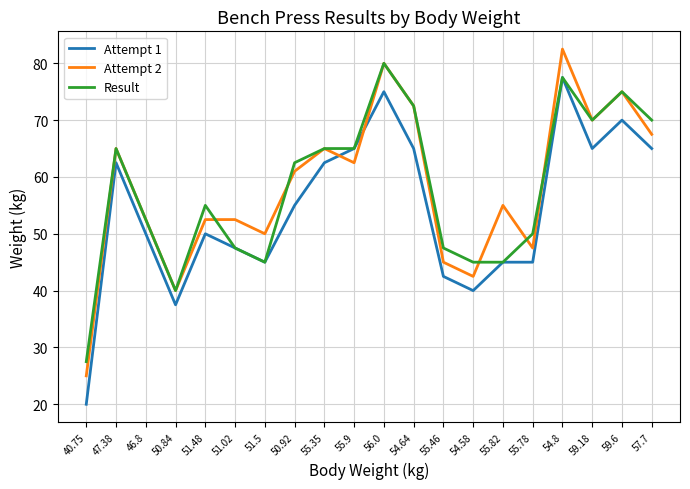

What position from the left is 55.78?

16